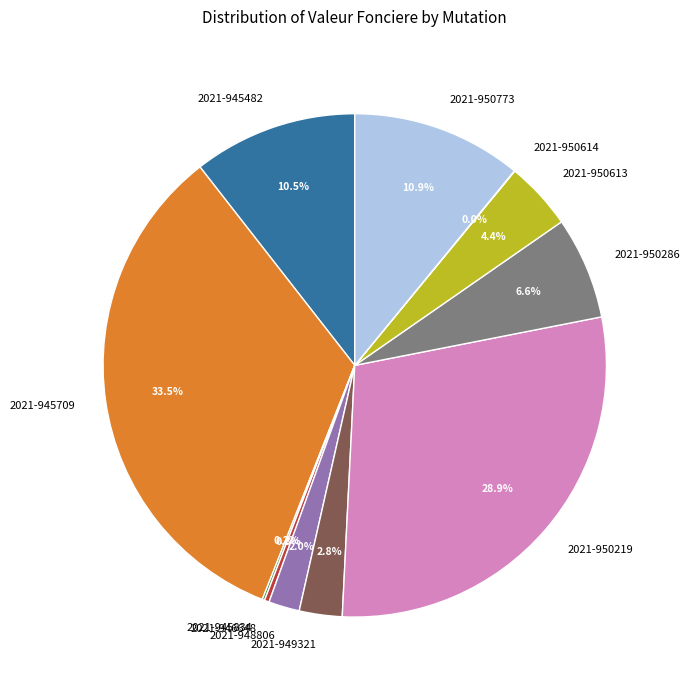

Approximately how many times larger is the value at 2021-950286 compared to 2021-946648?

21.5